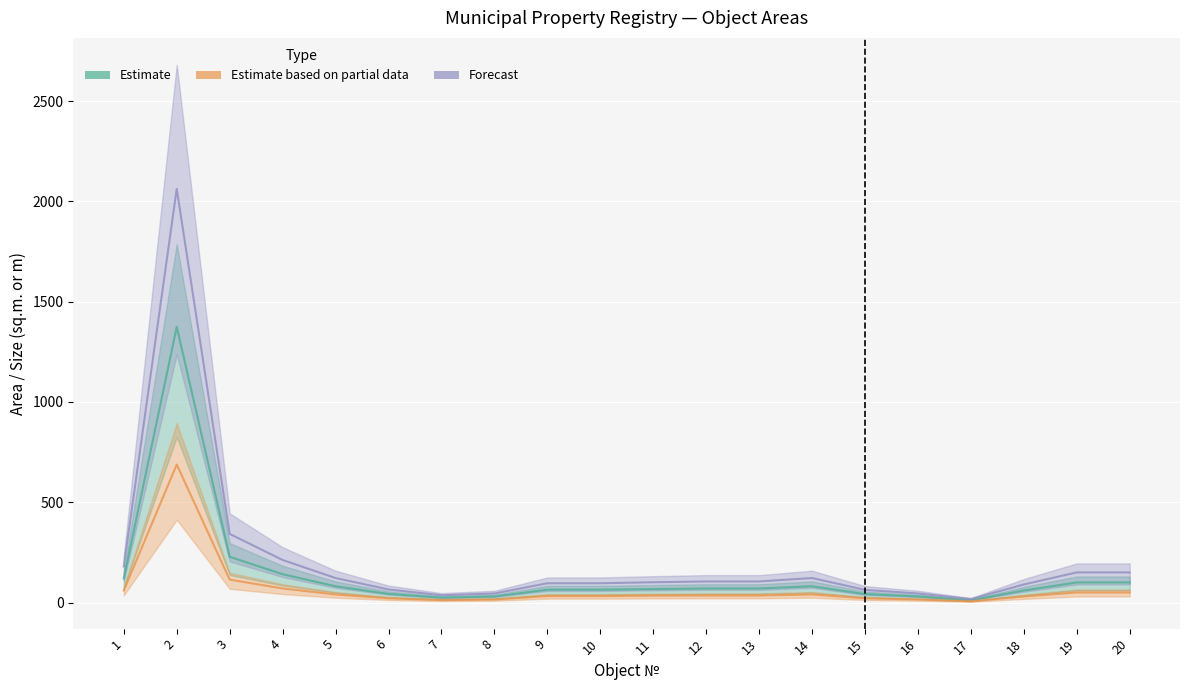

Which series changed the most between 13 and 20?

Forecast